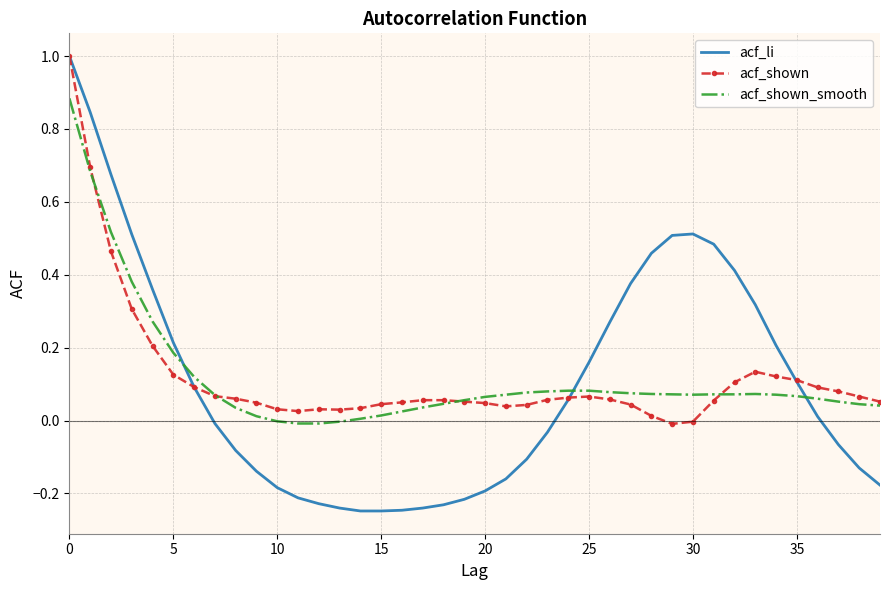

Which series has the widest spread of values?

acf_li